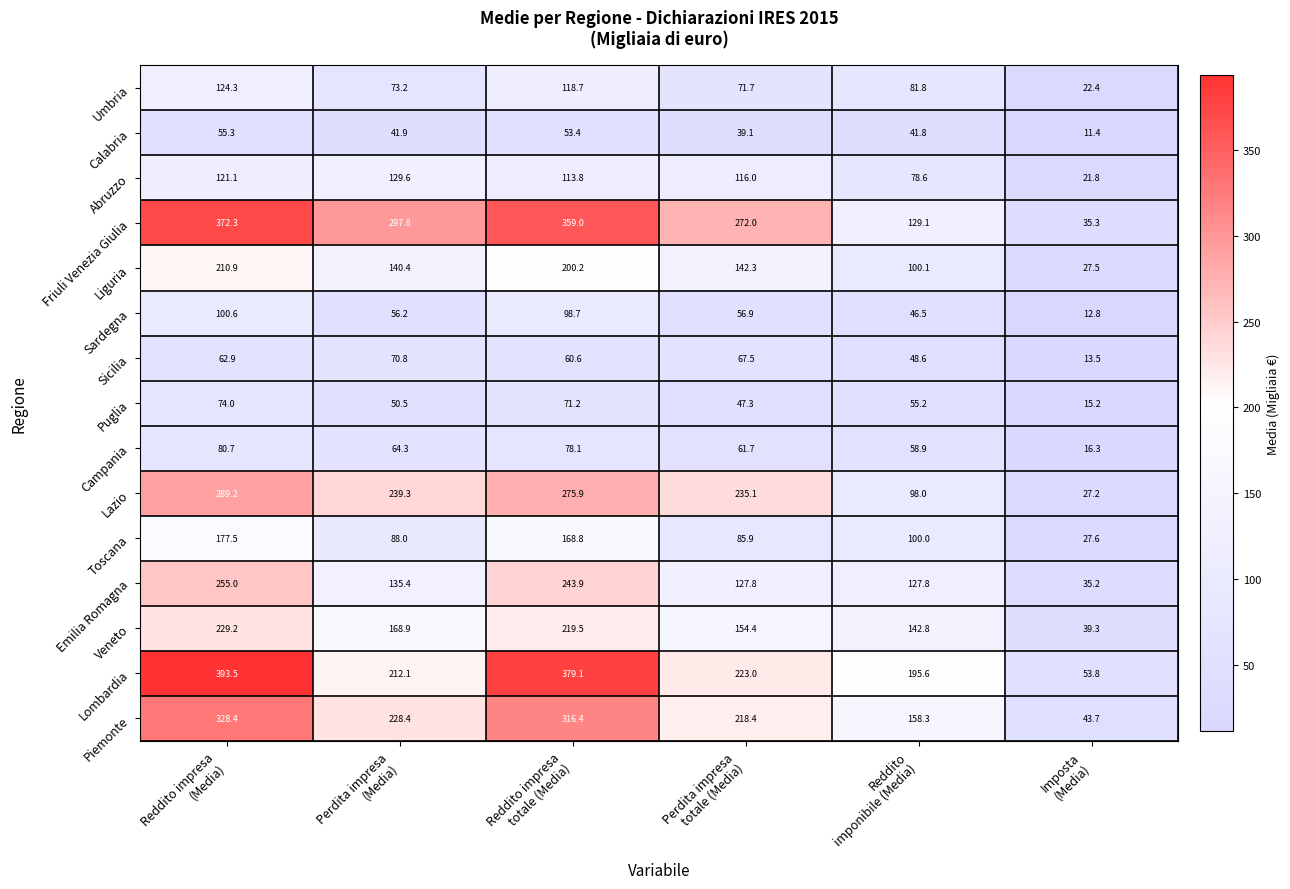

How many categories are shown in the chart?

6